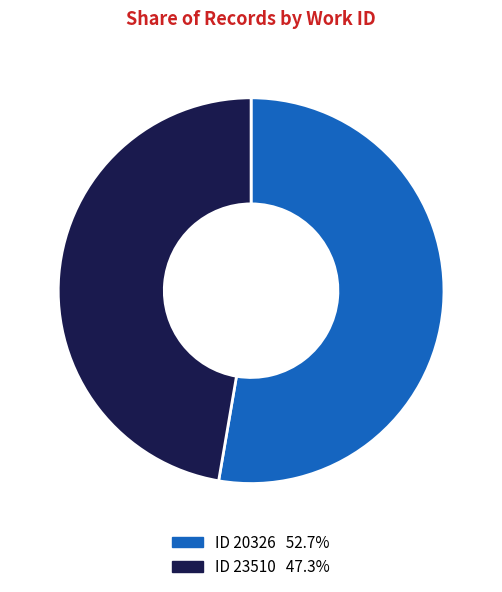

Is there any slice that represents more than half of the pie?

Yes